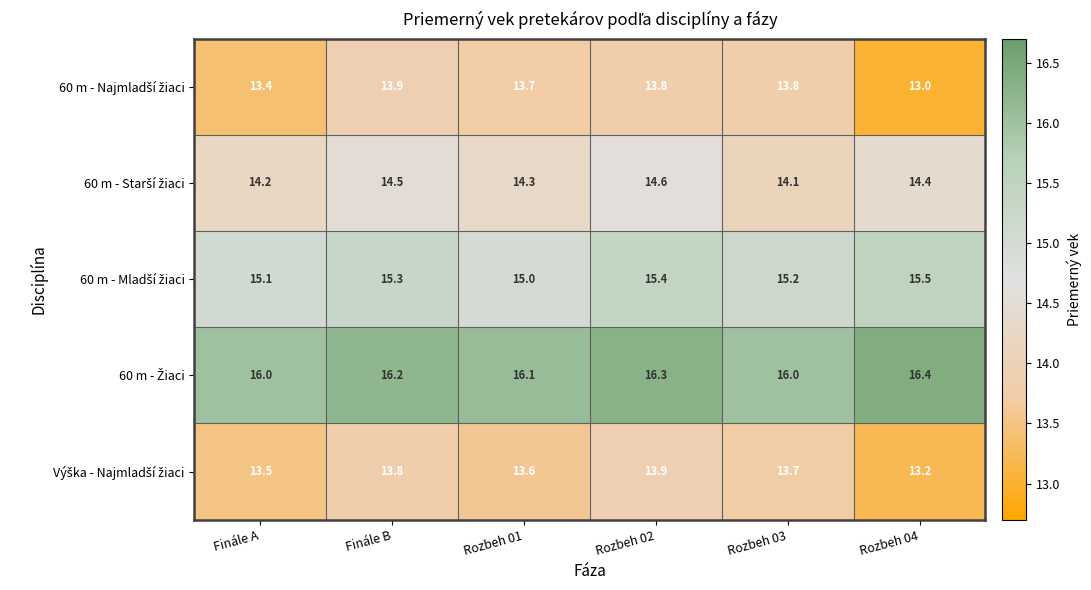

What is the spread (max minus min) of values at Finále A?

2.6